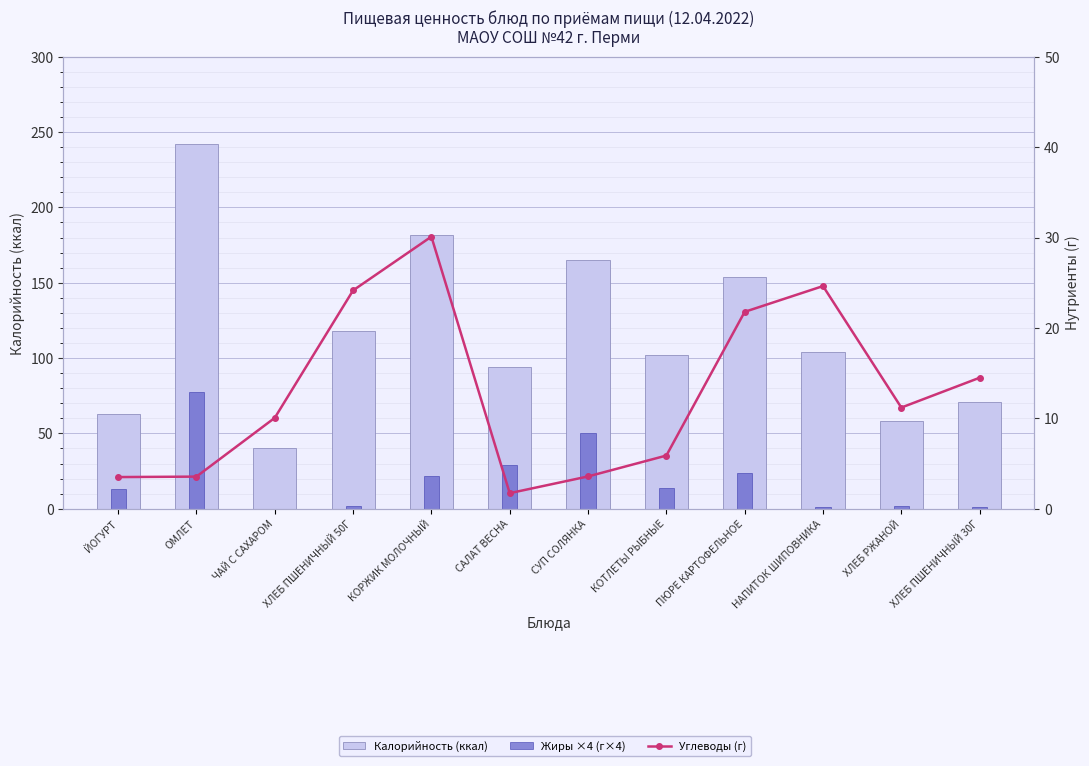

Rank the series at КОРЖИК МОЛОЧНЫЙ from highest to lowest value.

Калорийность (ккал), Углеводы (г), Жиры ×4 (г×4)